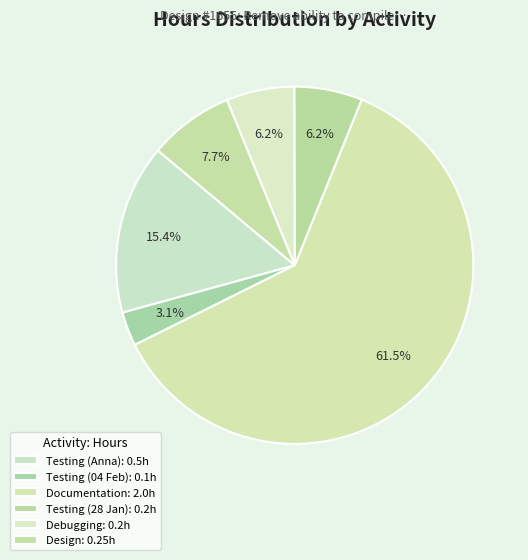

How many segments does this pie chart have?

6